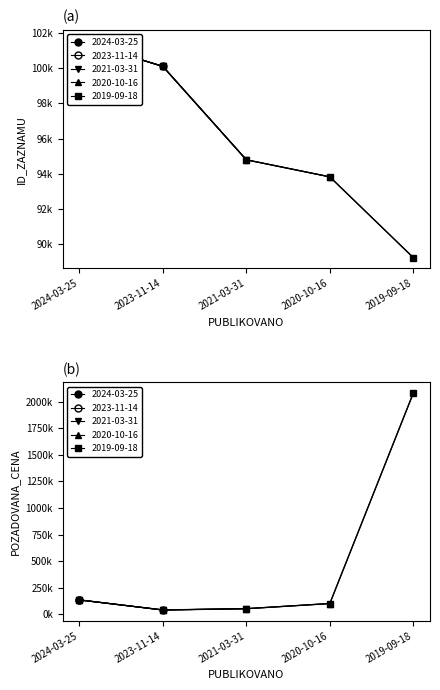

Between 2023-11-14 and 2021-03-31, which series saw the biggest shift?

POZADOVANA_CENA